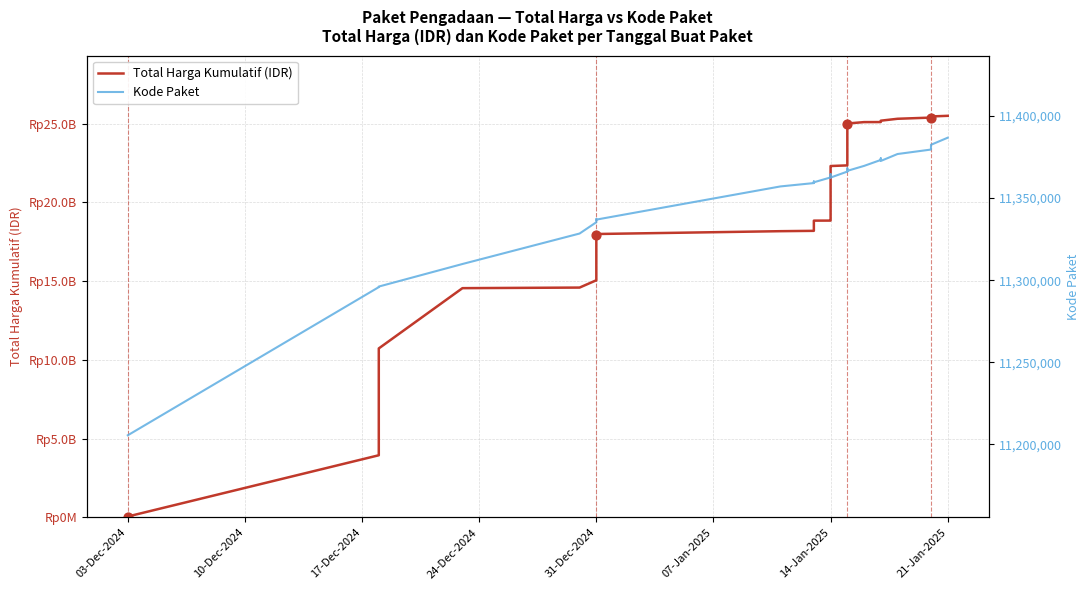

At how many categories does at least one series exceed 23882530756?

15